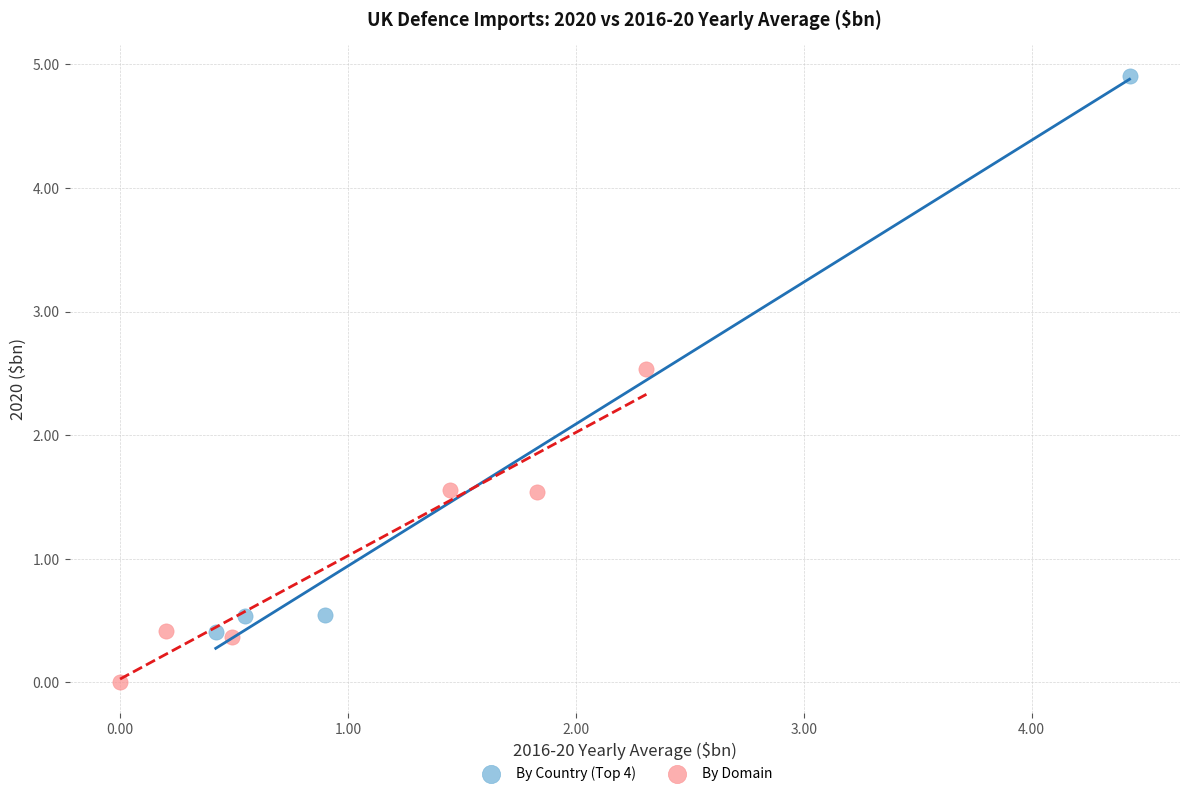

Which series has the widest spread of Y values?

By Country (Top 4)